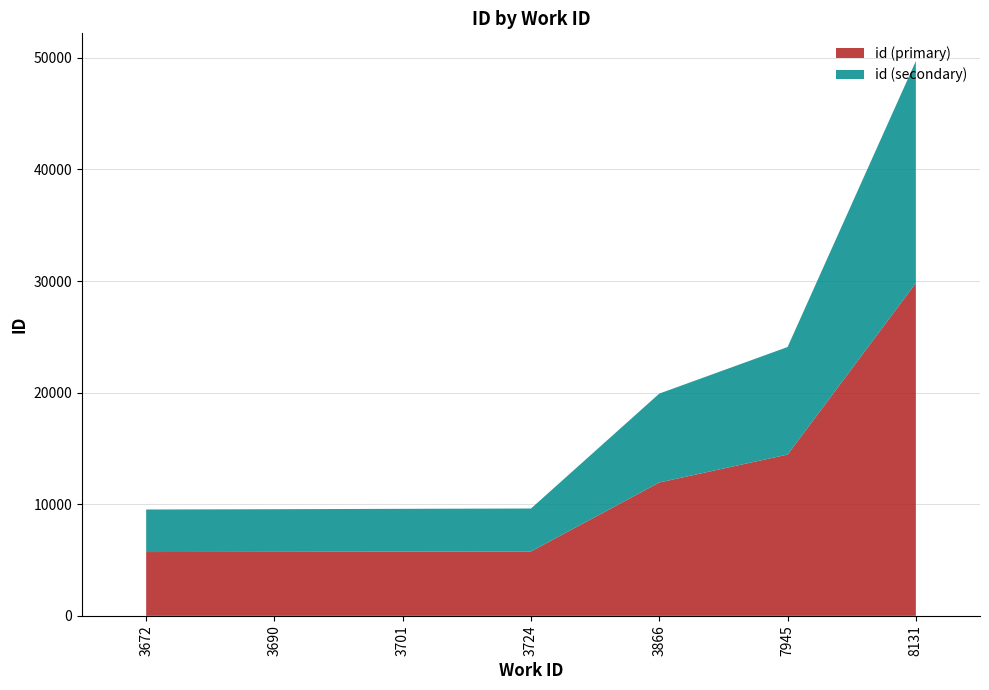

What is the difference between the maximum and minimum values in the id (primary) series?

24108.0